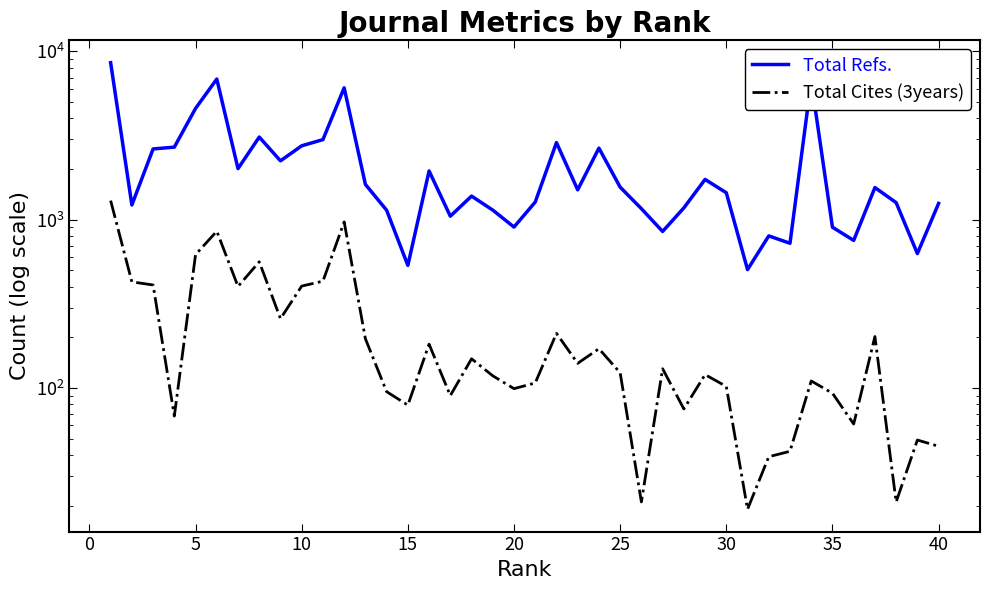

Which series has the largest total across all categories?

Total Refs.